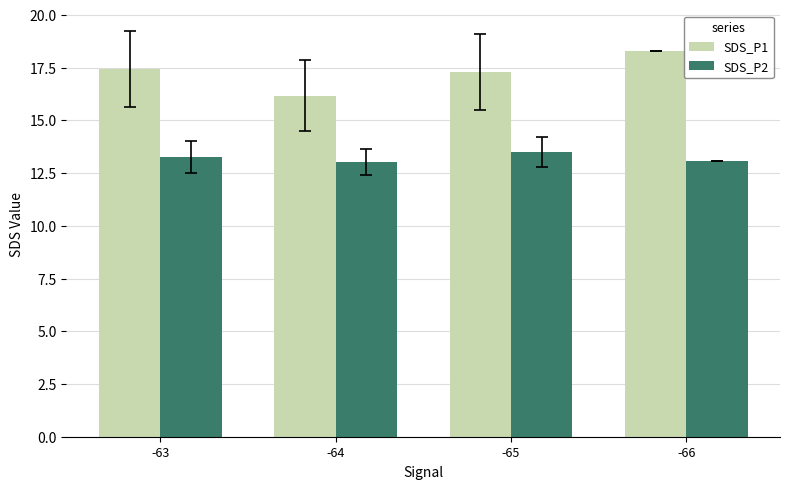

How many values in the SDS_P1 series exceed 17?

3